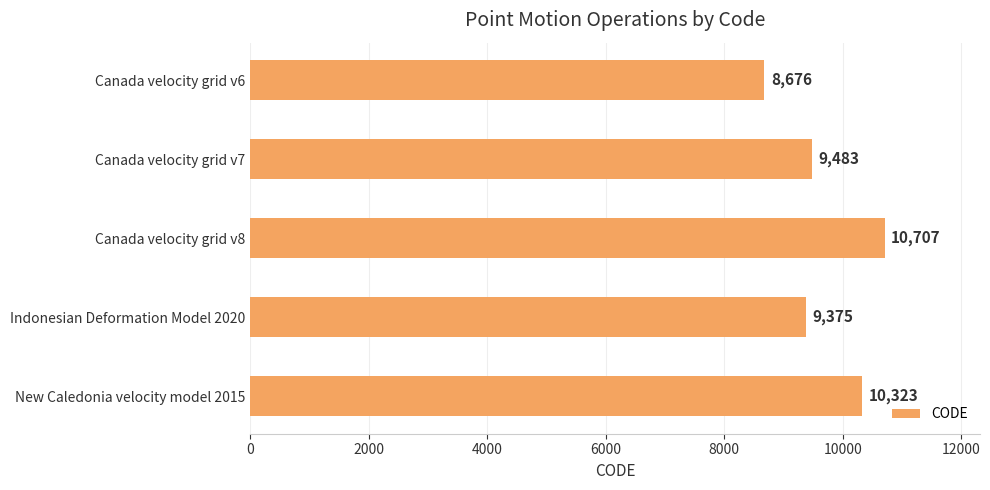

Count the number of categories in the chart.

5